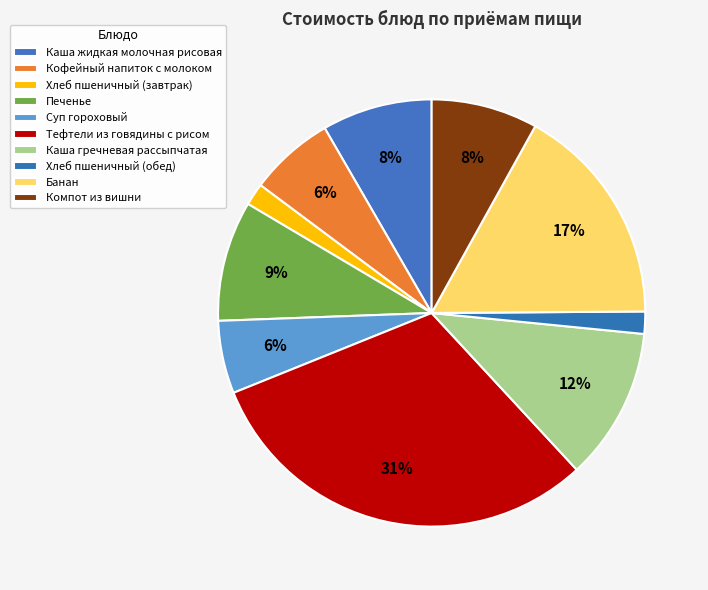

Count the number of slices in the pie.

10